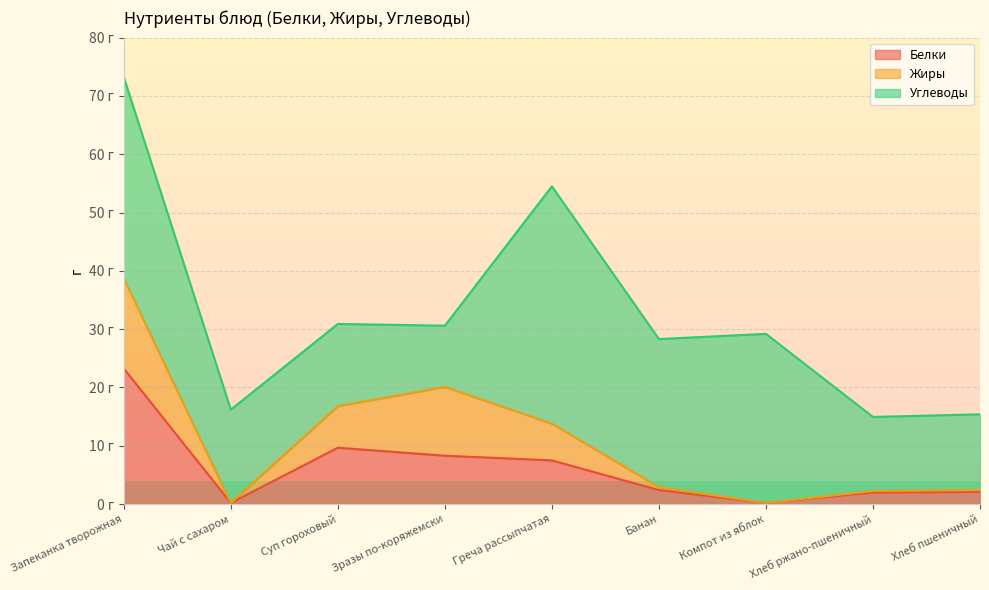

What position from the right is Хлеб ржано-пшеничный?

2